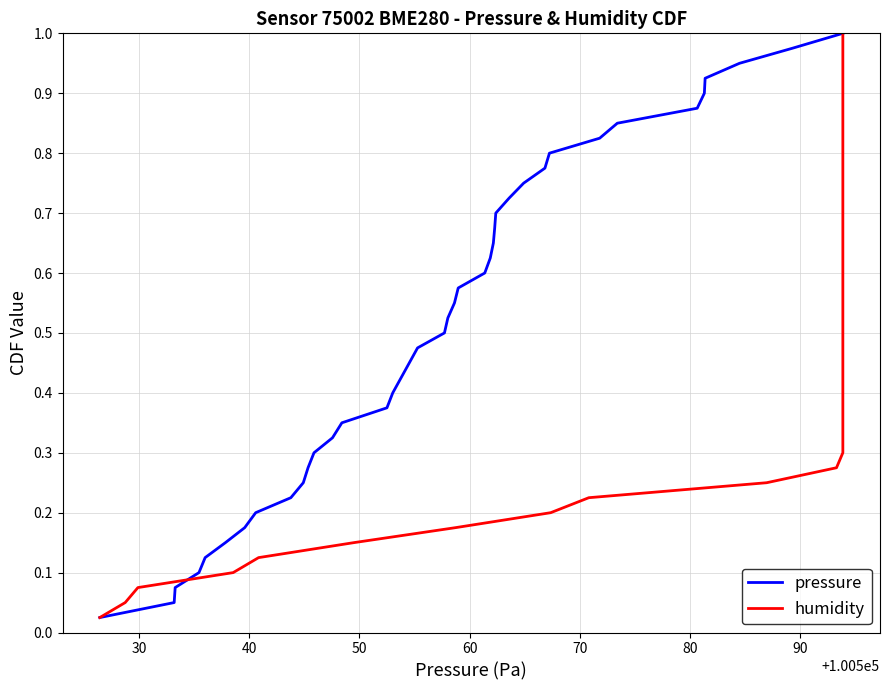

What is the average value of the pressure series?

0.5